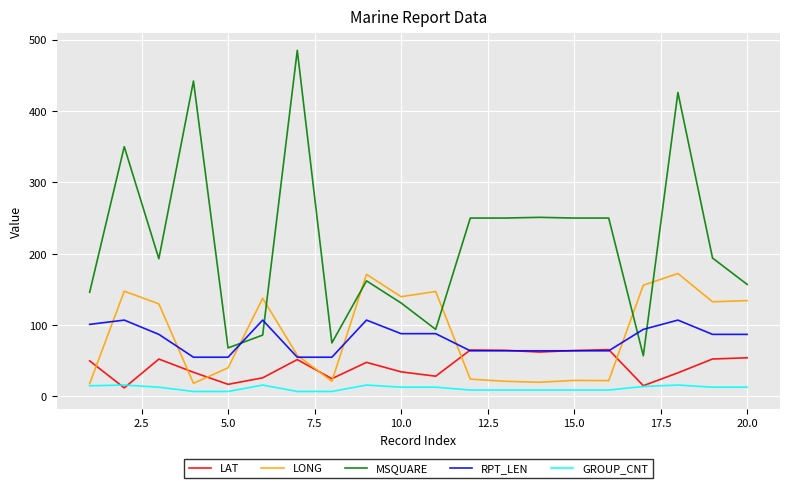

List the series in order of their peak value, lowest first.

GROUP_CNT, LAT, RPT_LEN, LONG, MSQUARE